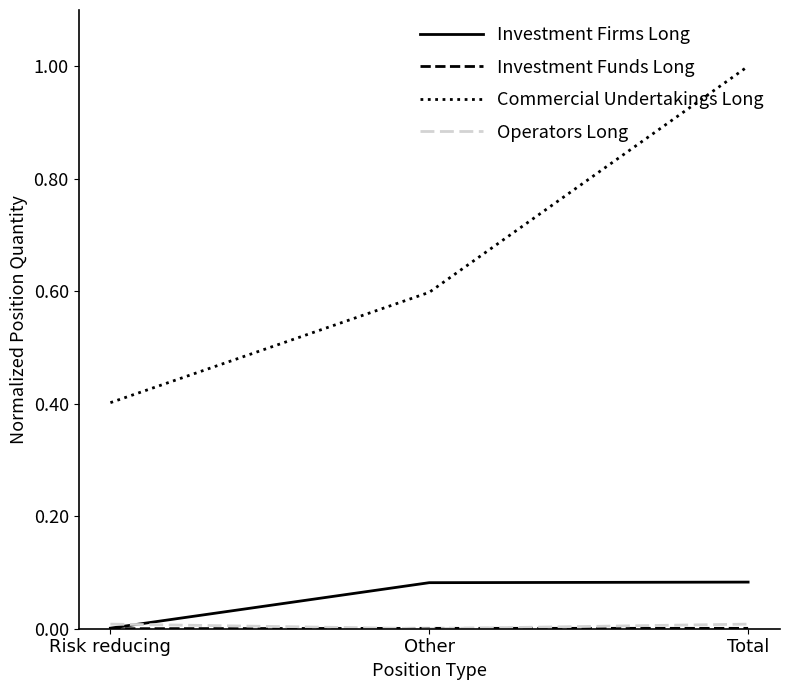

Which series has the widest spread of values?

Commercial Undertakings Long